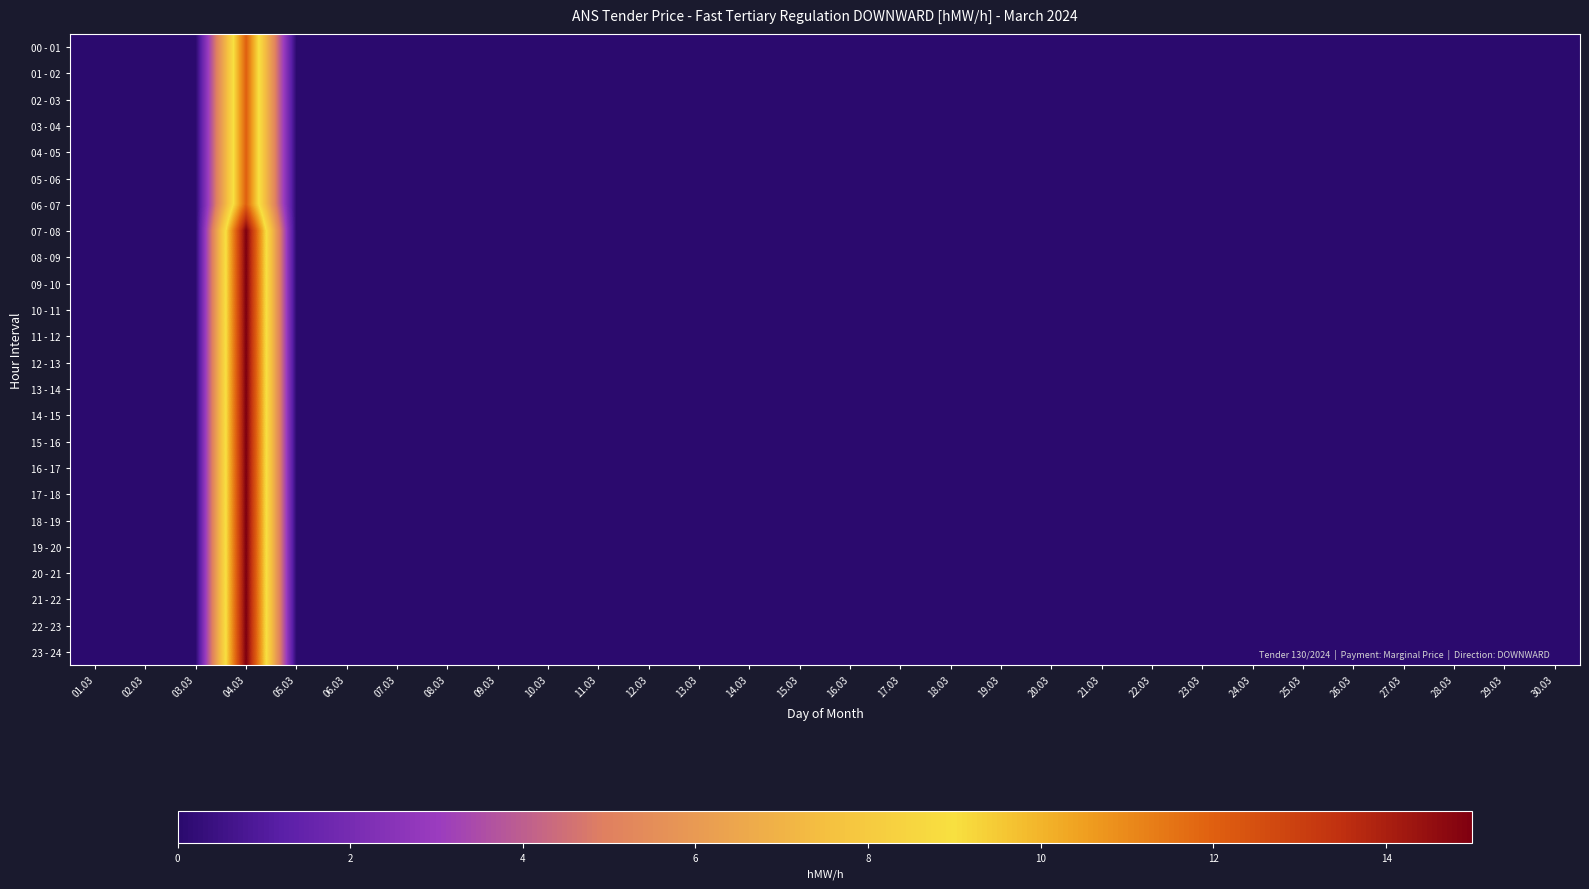

Reading right to left, transcribe all the data shown in this chart.

00 - 01: 30.03=0	29.03=0	28.03=0	27.03=0	26.03=0	25.03=0	24.03=0	23.03=0	22.03=0	21.03=0	20.03=0	19.03=0	18.03=0	17.03=0	16.03=0	15.03=0	14.03=0	13.03=0	12.03=0	11.03=0	10.03=0	09.03=0	08.03=0	07.03=0	06.03=0	05.03=0	04.03=12	03.03=0	02.03=0	01.03=0
01 - 02: 30.03=0	29.03=0	28.03=0	27.03=0	26.03=0	25.03=0	24.03=0	23.03=0	22.03=0	21.03=0	20.03=0	19.03=0	18.03=0	17.03=0	16.03=0	15.03=0	14.03=0	13.03=0	12.03=0	11.03=0	10.03=0	09.03=0	08.03=0	07.03=0	06.03=0	05.03=0	04.03=12	03.03=0	02.03=0	01.03=0
02 - 03: 30.03=0	29.03=0	28.03=0	27.03=0	26.03=0	25.03=0	24.03=0	23.03=0	22.03=0	21.03=0	20.03=0	19.03=0	18.03=0	17.03=0	16.03=0	15.03=0	14.03=0	13.03=0	12.03=0	11.03=0	10.03=0	09.03=0	08.03=0	07.03=0	06.03=0	05.03=0	04.03=12	03.03=0	02.03=0	01.03=0
03 - 04: 30.03=0	29.03=0	28.03=0	27.03=0	26.03=0	25.03=0	24.03=0	23.03=0	22.03=0	21.03=0	20.03=0	19.03=0	18.03=0	17.03=0	16.03=0	15.03=0	14.03=0	13.03=0	12.03=0	11.03=0	10.03=0	09.03=0	08.03=0	07.03=0	06.03=0	05.03=0	04.03=12	03.03=0	02.03=0	01.03=0
04 - 05: 30.03=0	29.03=0	28.03=0	27.03=0	26.03=0	25.03=0	24.03=0	23.03=0	22.03=0	21.03=0	20.03=0	19.03=0	18.03=0	17.03=0	16.03=0	15.03=0	14.03=0	13.03=0	12.03=0	11.03=0	10.03=0	09.03=0	08.03=0	07.03=0	06.03=0	05.03=0	04.03=12	03.03=0	02.03=0	01.03=0
05 - 06: 30.03=0	29.03=0	28.03=0	27.03=0	26.03=0	25.03=0	24.03=0	23.03=0	22.03=0	21.03=0	20.03=0	19.03=0	18.03=0	17.03=0	16.03=0	15.03=0	14.03=0	13.03=0	12.03=0	11.03=0	10.03=0	09.03=0	08.03=0	07.03=0	06.03=0	05.03=0	04.03=12	03.03=0	02.03=0	01.03=0
06 - 07: 30.03=0	29.03=0	28.03=0	27.03=0	26.03=0	25.03=0	24.03=0	23.03=0	22.03=0	21.03=0	20.03=0	19.03=0	18.03=0	17.03=0	16.03=0	15.03=0	14.03=0	13.03=0	12.03=0	11.03=0	10.03=0	09.03=0	08.03=0	07.03=0	06.03=0	05.03=0	04.03=12	03.03=0	02.03=0	01.03=0
07 - 08: 30.03=0	29.03=0	28.03=0	27.03=0	26.03=0	25.03=0	24.03=0	23.03=0	22.03=0	21.03=0	20.03=0	19.03=0	18.03=0	17.03=0	16.03=0	15.03=0	14.03=0	13.03=0	12.03=0	11.03=0	10.03=0	09.03=0	08.03=0	07.03=0	06.03=0	05.03=0	04.03=15	03.03=0	02.03=0	01.03=0
08 - 09: 30.03=0	29.03=0	28.03=0	27.03=0	26.03=0	25.03=0	24.03=0	23.03=0	22.03=0	21.03=0	20.03=0	19.03=0	18.03=0	17.03=0	16.03=0	15.03=0	14.03=0	13.03=0	12.03=0	11.03=0	10.03=0	09.03=0	08.03=0	07.03=0	06.03=0	05.03=0	04.03=15	03.03=0	02.03=0	01.03=0
09 - 10: 30.03=0	29.03=0	28.03=0	27.03=0	26.03=0	25.03=0	24.03=0	23.03=0	22.03=0	21.03=0	20.03=0	19.03=0	18.03=0	17.03=0	16.03=0	15.03=0	14.03=0	13.03=0	12.03=0	11.03=0	10.03=0	09.03=0	08.03=0	07.03=0	06.03=0	05.03=0	04.03=15	03.03=0	02.03=0	01.03=0
10 - 11: 30.03=0	29.03=0	28.03=0	27.03=0	26.03=0	25.03=0	24.03=0	23.03=0	22.03=0	21.03=0	20.03=0	19.03=0	18.03=0	17.03=0	16.03=0	15.03=0	14.03=0	13.03=0	12.03=0	11.03=0	10.03=0	09.03=0	08.03=0	07.03=0	06.03=0	05.03=0	04.03=15	03.03=0	02.03=0	01.03=0
11 - 12: 30.03=0	29.03=0	28.03=0	27.03=0	26.03=0	25.03=0	24.03=0	23.03=0	22.03=0	21.03=0	20.03=0	19.03=0	18.03=0	17.03=0	16.03=0	15.03=0	14.03=0	13.03=0	12.03=0	11.03=0	10.03=0	09.03=0	08.03=0	07.03=0	06.03=0	05.03=0	04.03=15	03.03=0	02.03=0	01.03=0
12 - 13: 30.03=0	29.03=0	28.03=0	27.03=0	26.03=0	25.03=0	24.03=0	23.03=0	22.03=0	21.03=0	20.03=0	19.03=0	18.03=0	17.03=0	16.03=0	15.03=0	14.03=0	13.03=0	12.03=0	11.03=0	10.03=0	09.03=0	08.03=0	07.03=0	06.03=0	05.03=0	04.03=15	03.03=0	02.03=0	01.03=0
13 - 14: 30.03=0	29.03=0	28.03=0	27.03=0	26.03=0	25.03=0	24.03=0	23.03=0	22.03=0	21.03=0	20.03=0	19.03=0	18.03=0	17.03=0	16.03=0	15.03=0	14.03=0	13.03=0	12.03=0	11.03=0	10.03=0	09.03=0	08.03=0	07.03=0	06.03=0	05.03=0	04.03=15	03.03=0	02.03=0	01.03=0
14 - 15: 30.03=0	29.03=0	28.03=0	27.03=0	26.03=0	25.03=0	24.03=0	23.03=0	22.03=0	21.03=0	20.03=0	19.03=0	18.03=0	17.03=0	16.03=0	15.03=0	14.03=0	13.03=0	12.03=0	11.03=0	10.03=0	09.03=0	08.03=0	07.03=0	06.03=0	05.03=0	04.03=15	03.03=0	02.03=0	01.03=0
15 - 16: 30.03=0	29.03=0	28.03=0	27.03=0	26.03=0	25.03=0	24.03=0	23.03=0	22.03=0	21.03=0	20.03=0	19.03=0	18.03=0	17.03=0	16.03=0	15.03=0	14.03=0	13.03=0	12.03=0	11.03=0	10.03=0	09.03=0	08.03=0	07.03=0	06.03=0	05.03=0	04.03=15	03.03=0	02.03=0	01.03=0
16 - 17: 30.03=0	29.03=0	28.03=0	27.03=0	26.03=0	25.03=0	24.03=0	23.03=0	22.03=0	21.03=0	20.03=0	19.03=0	18.03=0	17.03=0	16.03=0	15.03=0	14.03=0	13.03=0	12.03=0	11.03=0	10.03=0	09.03=0	08.03=0	07.03=0	06.03=0	05.03=0	04.03=15	03.03=0	02.03=0	01.03=0
17 - 18: 30.03=0	29.03=0	28.03=0	27.03=0	26.03=0	25.03=0	24.03=0	23.03=0	22.03=0	21.03=0	20.03=0	19.03=0	18.03=0	17.03=0	16.03=0	15.03=0	14.03=0	13.03=0	12.03=0	11.03=0	10.03=0	09.03=0	08.03=0	07.03=0	06.03=0	05.03=0	04.03=15	03.03=0	02.03=0	01.03=0
18 - 19: 30.03=0	29.03=0	28.03=0	27.03=0	26.03=0	25.03=0	24.03=0	23.03=0	22.03=0	21.03=0	20.03=0	19.03=0	18.03=0	17.03=0	16.03=0	15.03=0	14.03=0	13.03=0	12.03=0	11.03=0	10.03=0	09.03=0	08.03=0	07.03=0	06.03=0	05.03=0	04.03=15	03.03=0	02.03=0	01.03=0
19 - 20: 30.03=0	29.03=0	28.03=0	27.03=0	26.03=0	25.03=0	24.03=0	23.03=0	22.03=0	21.03=0	20.03=0	19.03=0	18.03=0	17.03=0	16.03=0	15.03=0	14.03=0	13.03=0	12.03=0	11.03=0	10.03=0	09.03=0	08.03=0	07.03=0	06.03=0	05.03=0	04.03=15	03.03=0	02.03=0	01.03=0
20 - 21: 30.03=0	29.03=0	28.03=0	27.03=0	26.03=0	25.03=0	24.03=0	23.03=0	22.03=0	21.03=0	20.03=0	19.03=0	18.03=0	17.03=0	16.03=0	15.03=0	14.03=0	13.03=0	12.03=0	11.03=0	10.03=0	09.03=0	08.03=0	07.03=0	06.03=0	05.03=0	04.03=15	03.03=0	02.03=0	01.03=0
21 - 22: 30.03=0	29.03=0	28.03=0	27.03=0	26.03=0	25.03=0	24.03=0	23.03=0	22.03=0	21.03=0	20.03=0	19.03=0	18.03=0	17.03=0	16.03=0	15.03=0	14.03=0	13.03=0	12.03=0	11.03=0	10.03=0	09.03=0	08.03=0	07.03=0	06.03=0	05.03=0	04.03=15	03.03=0	02.03=0	01.03=0
22 - 23: 30.03=0	29.03=0	28.03=0	27.03=0	26.03=0	25.03=0	24.03=0	23.03=0	22.03=0	21.03=0	20.03=0	19.03=0	18.03=0	17.03=0	16.03=0	15.03=0	14.03=0	13.03=0	12.03=0	11.03=0	10.03=0	09.03=0	08.03=0	07.03=0	06.03=0	05.03=0	04.03=15	03.03=0	02.03=0	01.03=0
23 - 24: 30.03=0	29.03=0	28.03=0	27.03=0	26.03=0	25.03=0	24.03=0	23.03=0	22.03=0	21.03=0	20.03=0	19.03=0	18.03=0	17.03=0	16.03=0	15.03=0	14.03=0	13.03=0	12.03=0	11.03=0	10.03=0	09.03=0	08.03=0	07.03=0	06.03=0	05.03=0	04.03=15	03.03=0	02.03=0	01.03=0